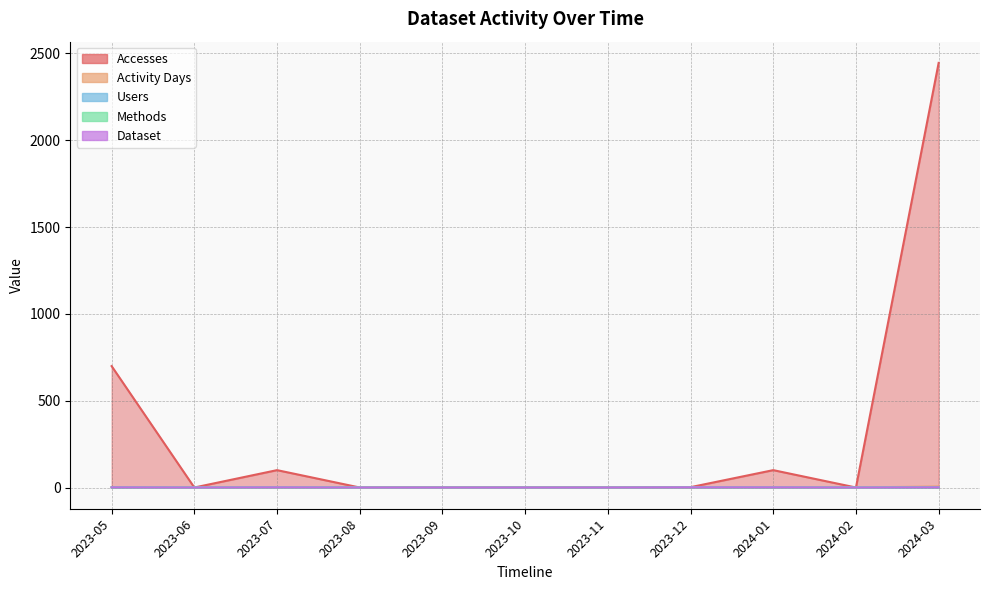

What is the sum of all Methods values?

5